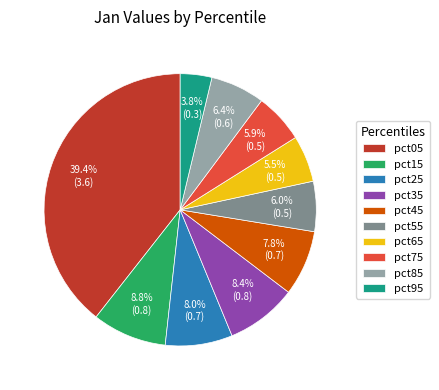

To the nearest percent, what is the difference between the pct85 and pct65 slice percentages?

1%